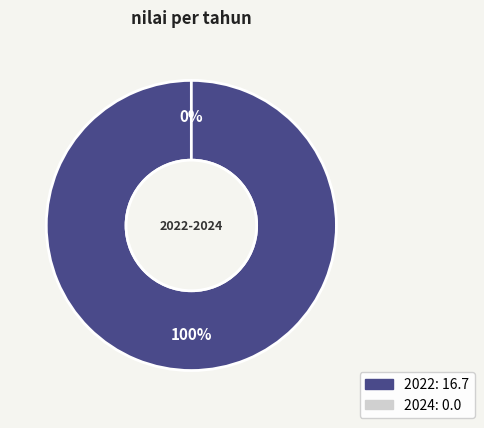

To the nearest percent, what portion does 2022 represent?

100%